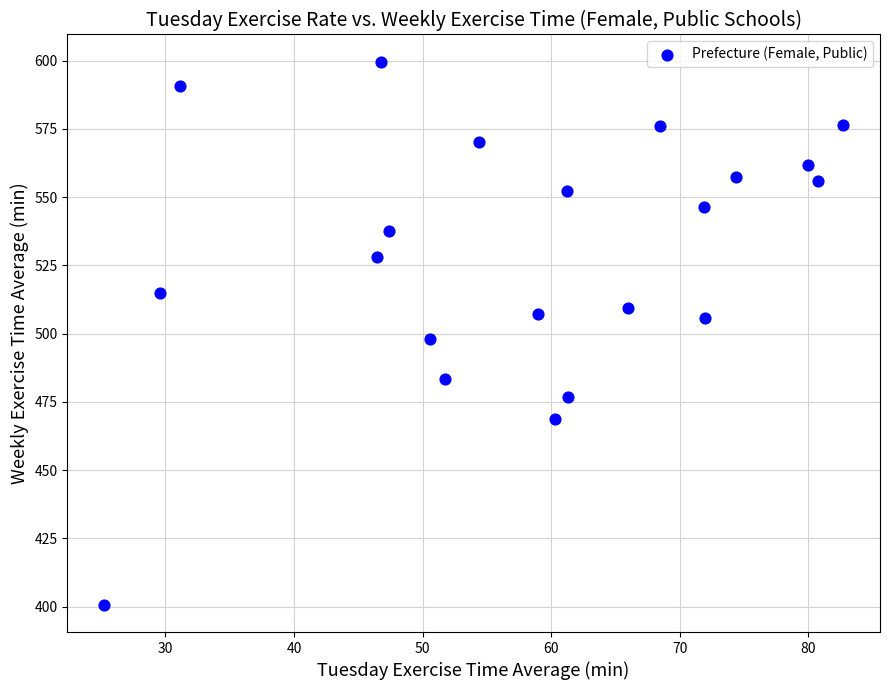

What is the range of Y values (max minus min)?

199.0